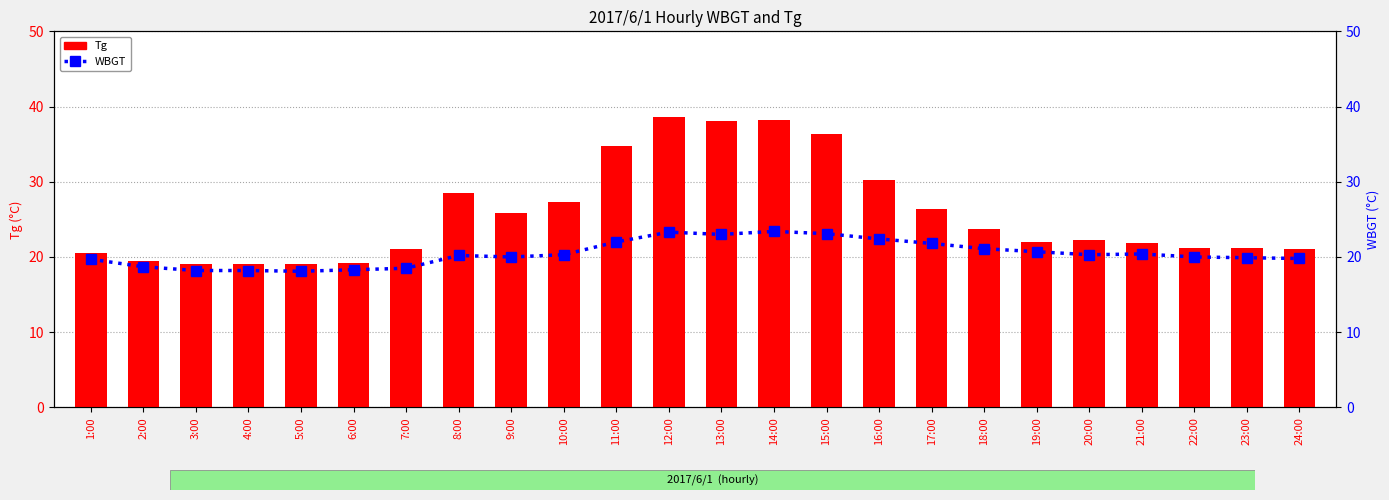

Does the chart contain stacked bars?

No